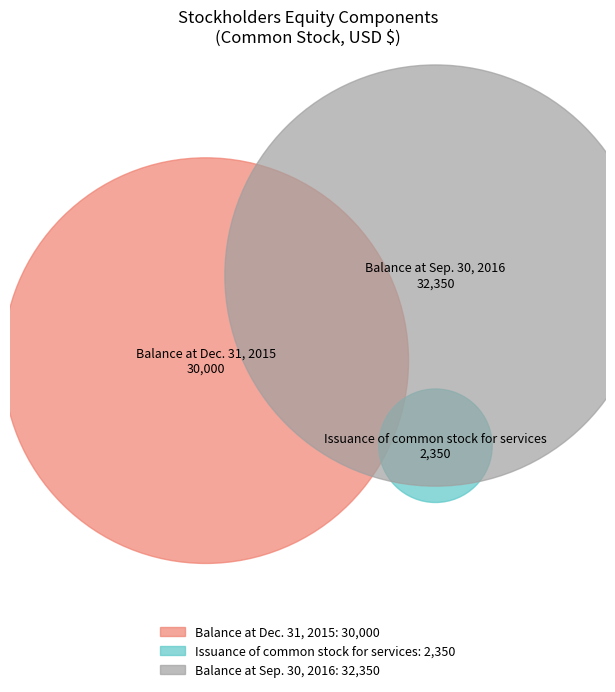

What percentage is the Balance at Sep. 30, 2016 slice, to the nearest percent?

50%